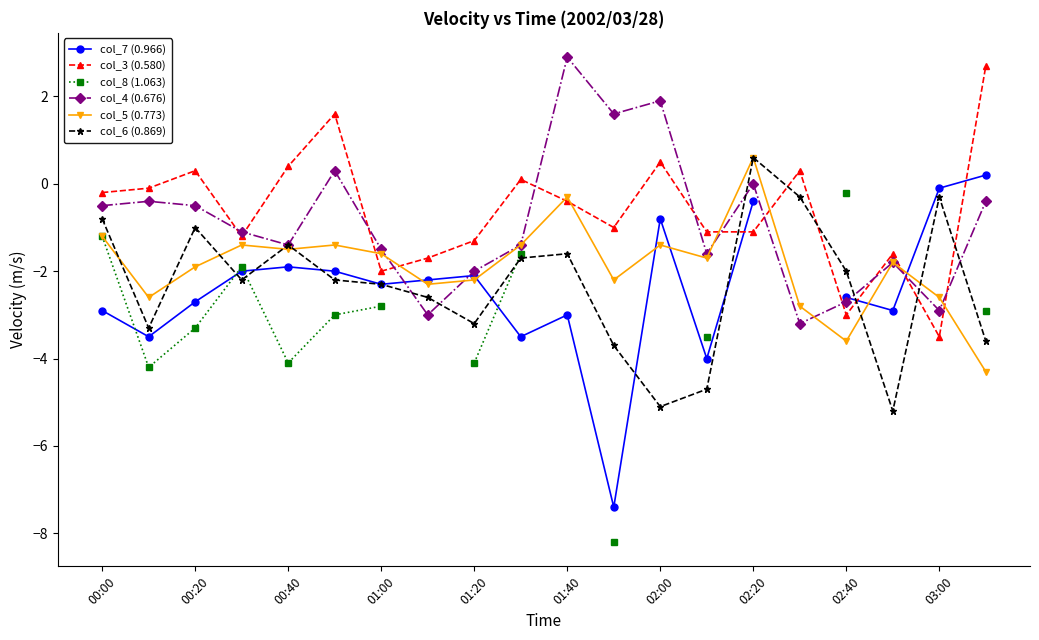

Read the col_6 (0.869) value at 17.

-5.2